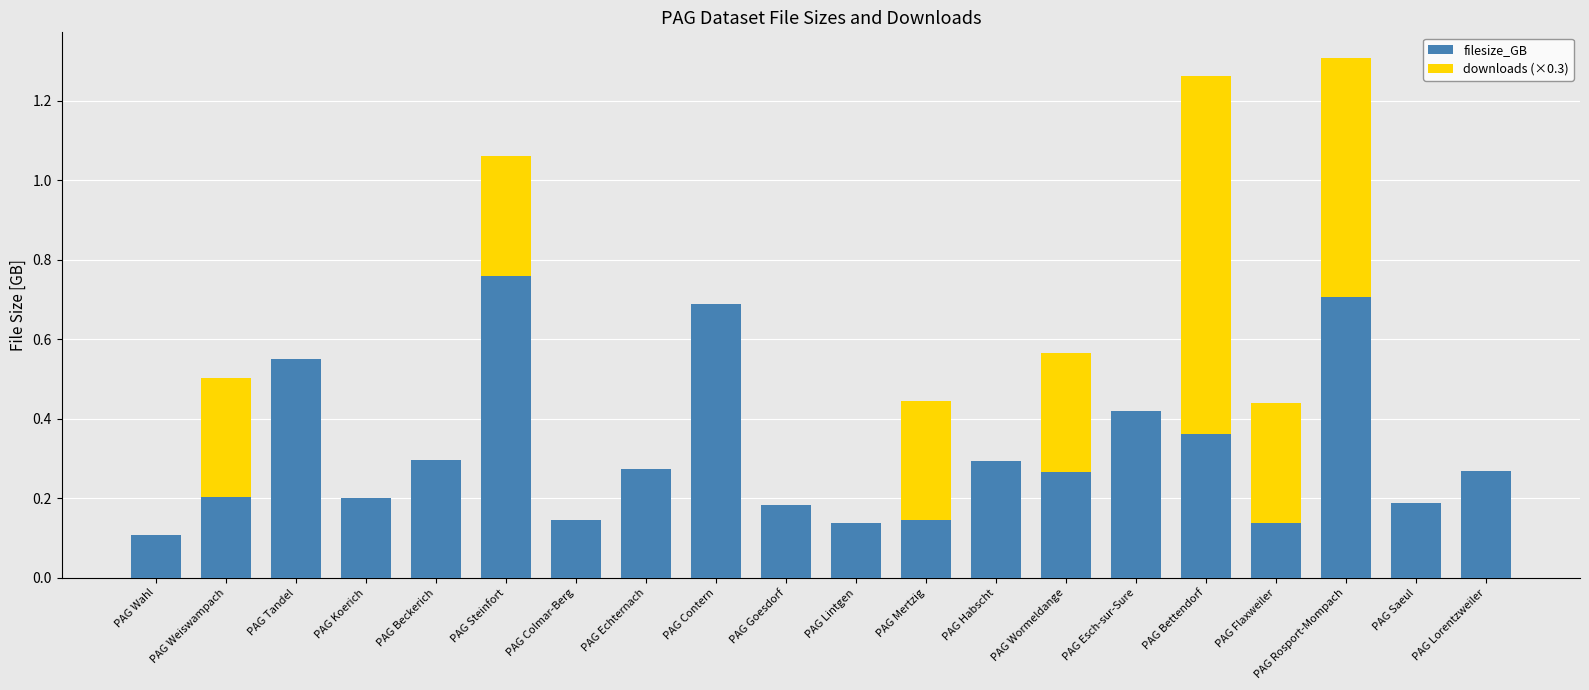

What is the total value across all series at PAG Bettendorf?

1.3